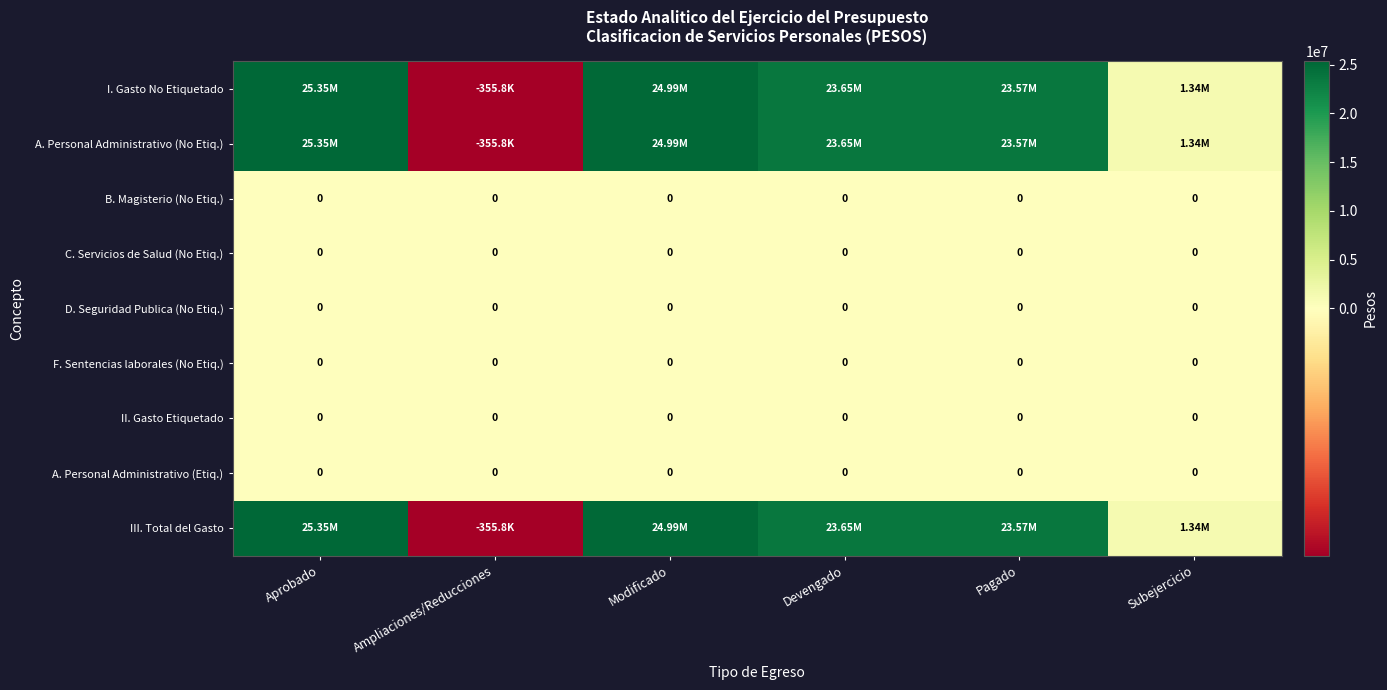

At how many categories does at least one series exceed 22647773?

4